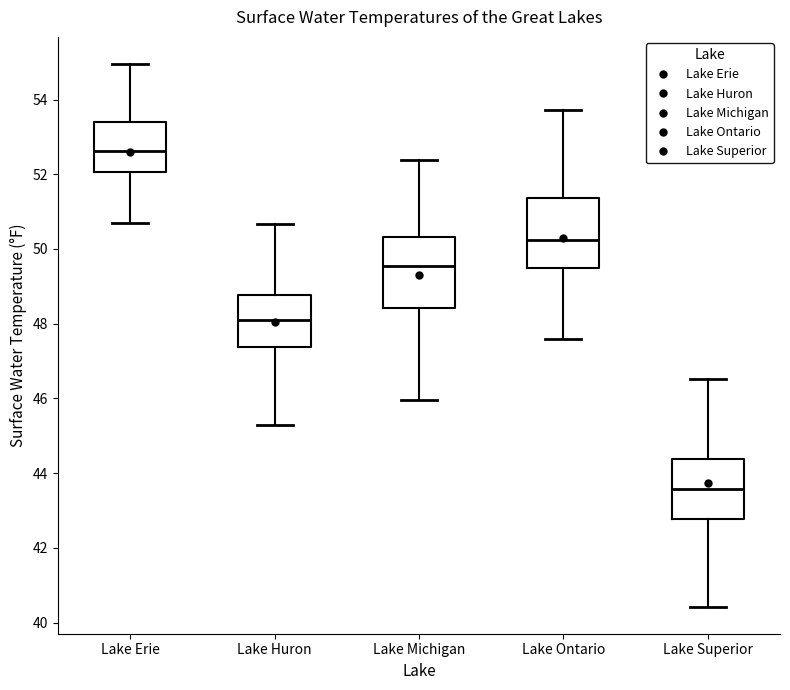

Reading left to right, read every box against the y-axis: the position of its median line, the range the box covers, and the ends of its whiskers. The values are not printed on the chart, so give them approximately, as read against the axis.

Lake Erie: median 52.6, box 52.0 to 53.4, whiskers 50.6 to 55.0
Lake Huron: median 48.0, box 47.4 to 48.8, whiskers 45.4 to 50.6
Lake Michigan: median 49.6, box 48.4 to 50.4, whiskers 46.0 to 52.4
Lake Ontario: median 50.2, box 49.4 to 51.4, whiskers 47.6 to 53.8
Lake Superior: median 43.6, box 42.8 to 44.4, whiskers 40.4 to 46.6